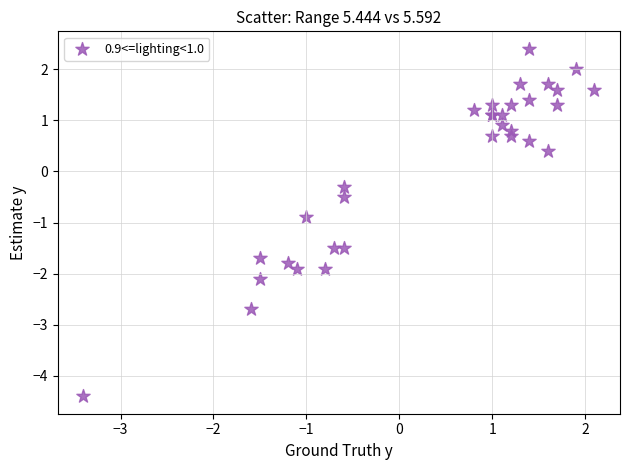

What Y value in the scatter plot is closest to -1?

-0.9